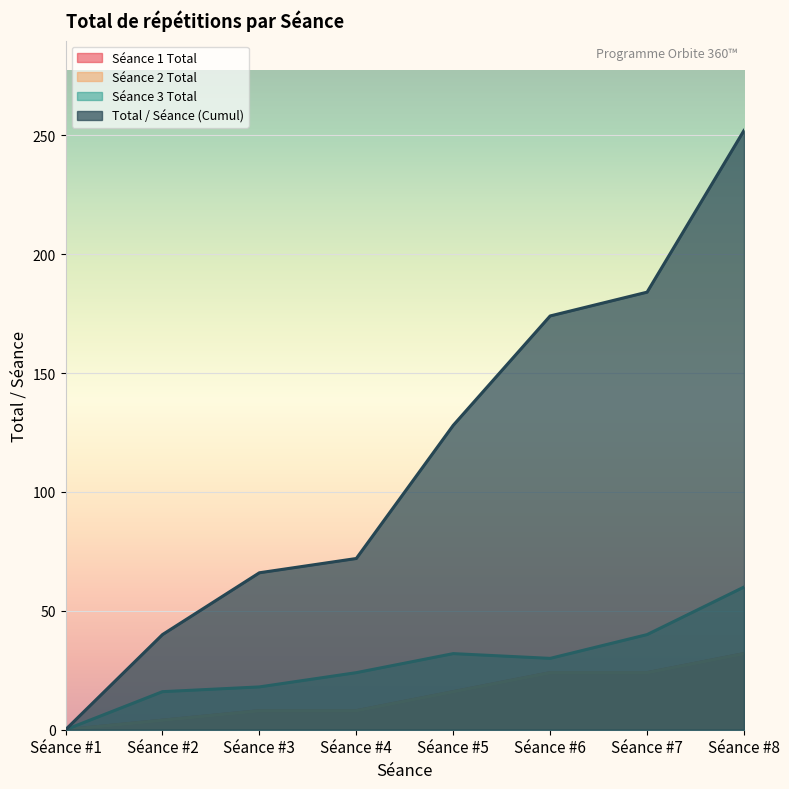

True or false: Total / Séance (Cumul) has more than 1 points higher than both neighbors.

False